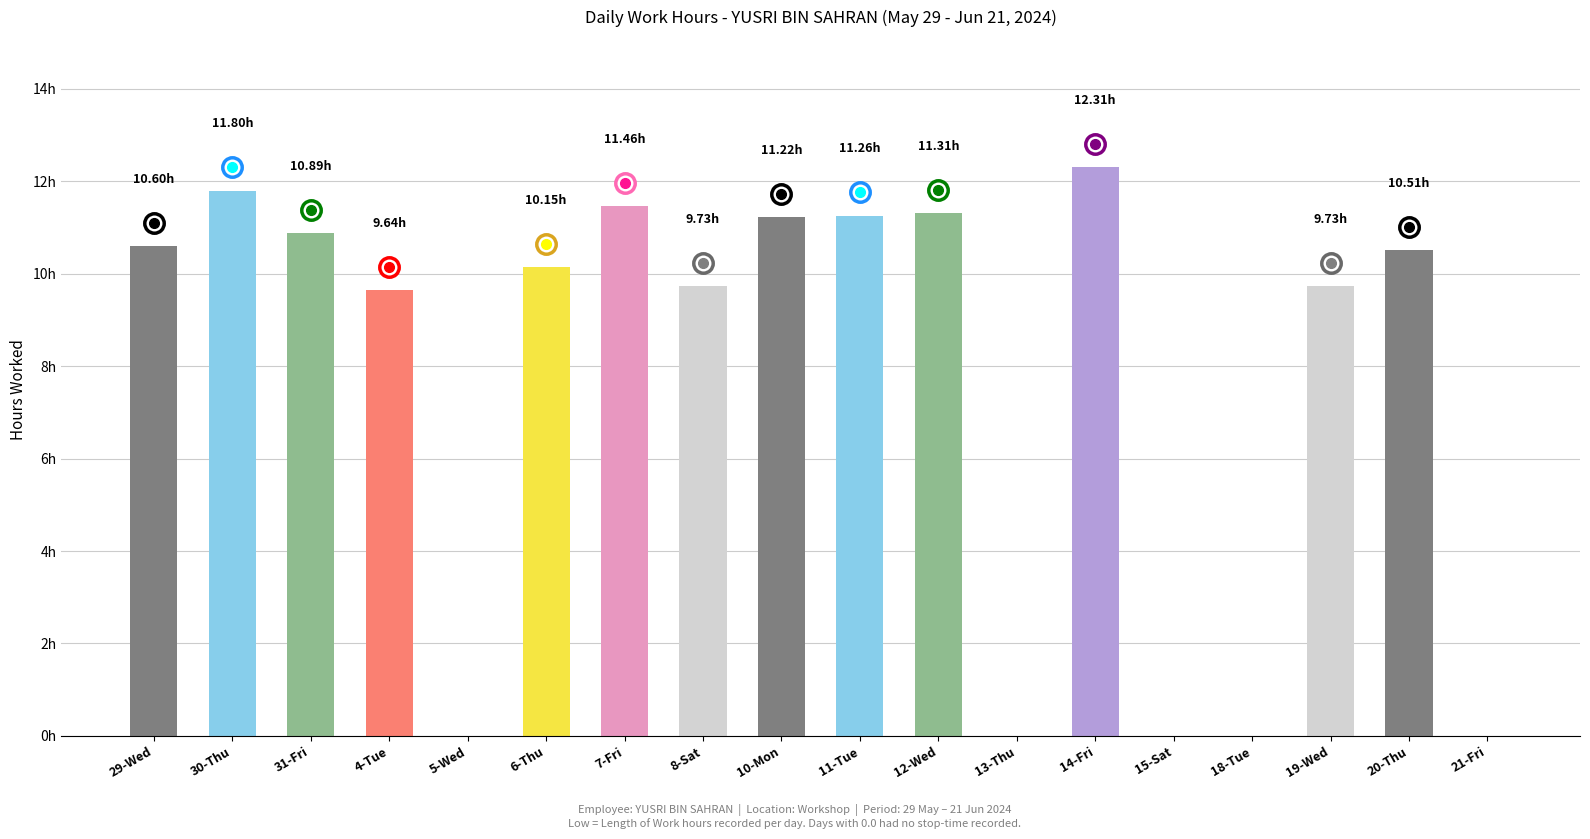

Are the bars horizontal?

No